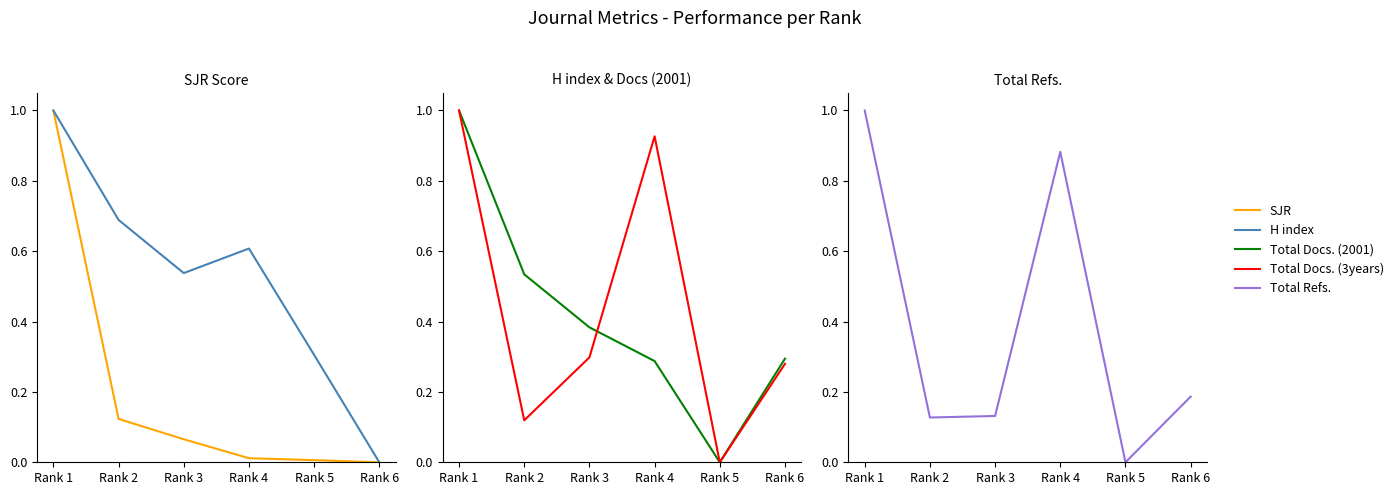

Is it true that SJR equals 0.2 at Rank 2?

False